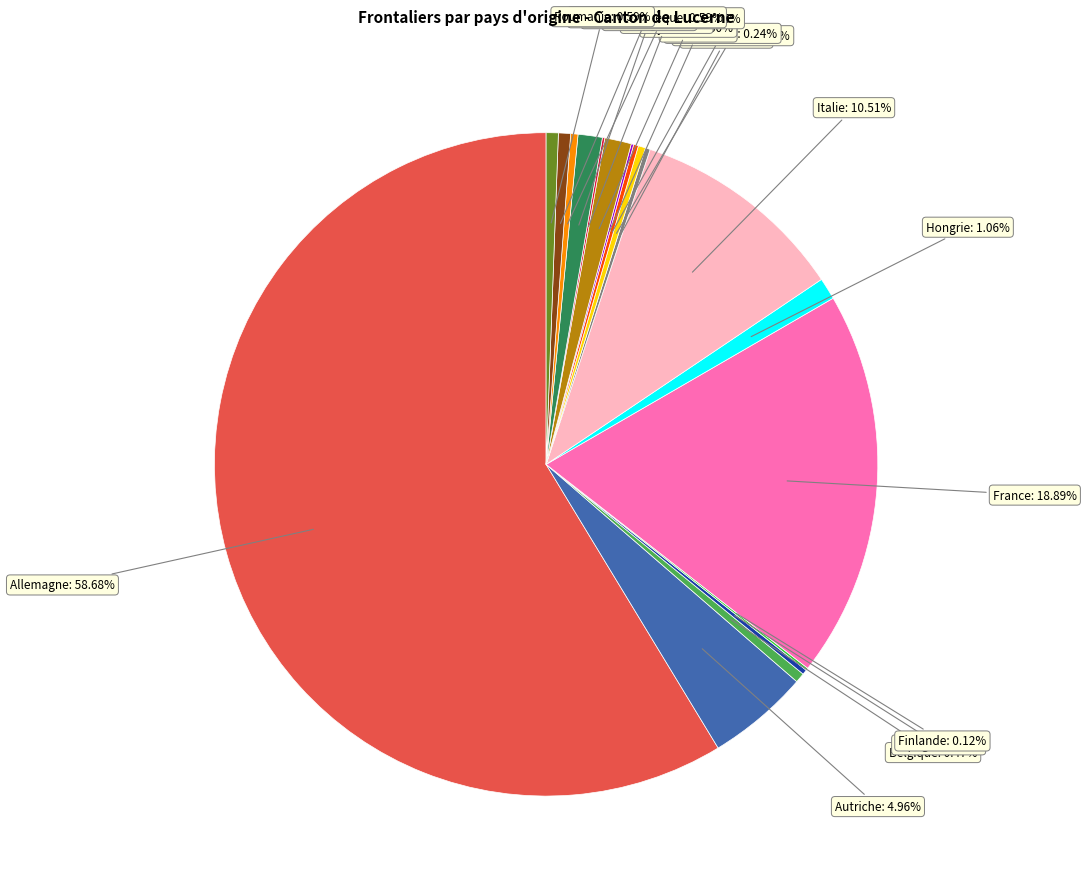

Is there a majority slice in this chart?

Yes